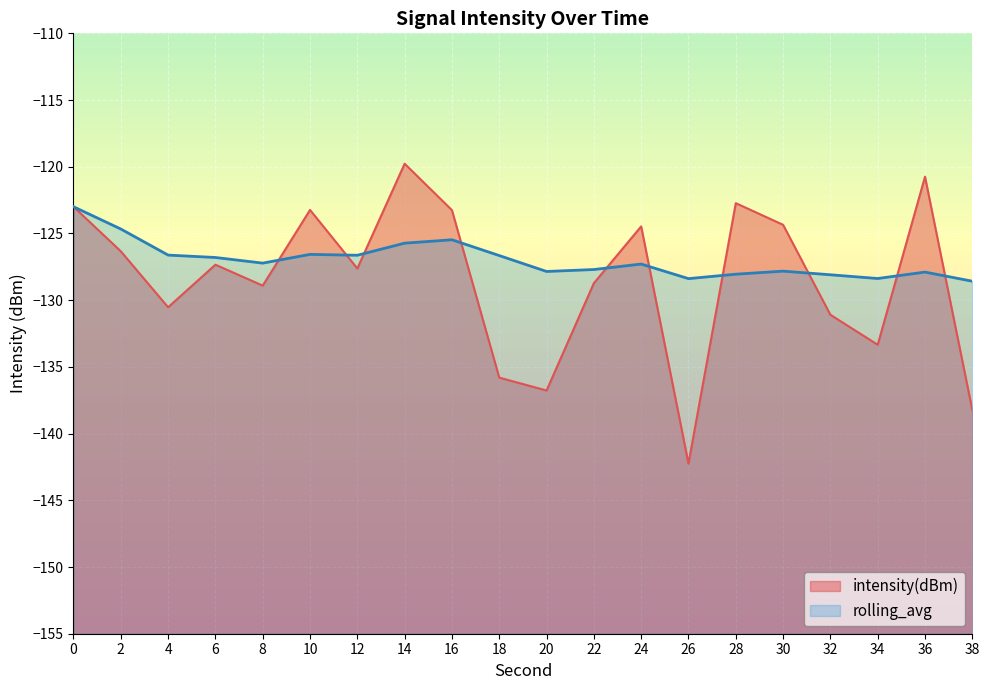

In rolling_avg, how many points are higher than both neighbors (excluding endpoints)?

5